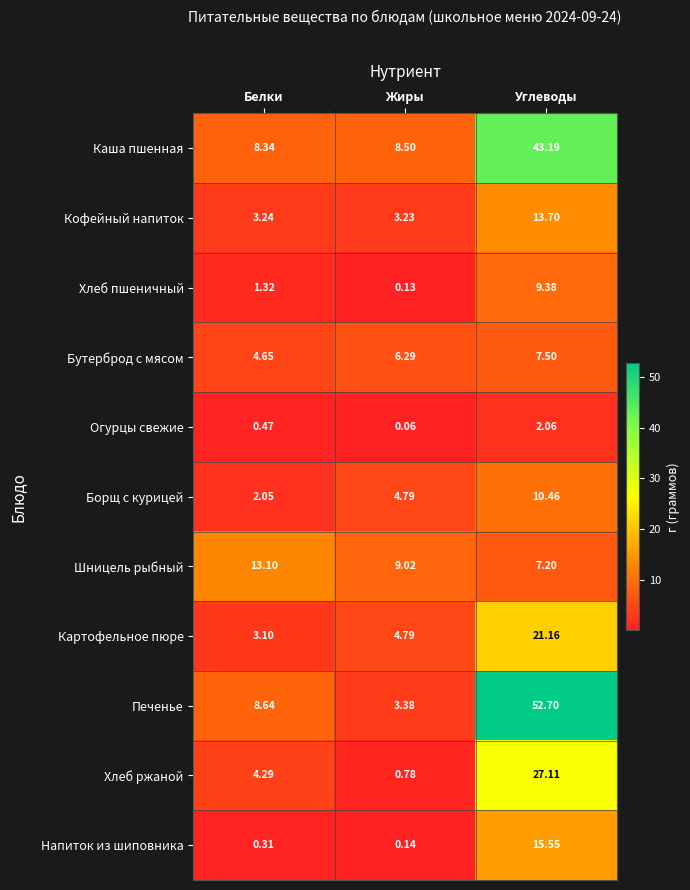

Which series has the largest total across all categories?

Печенье